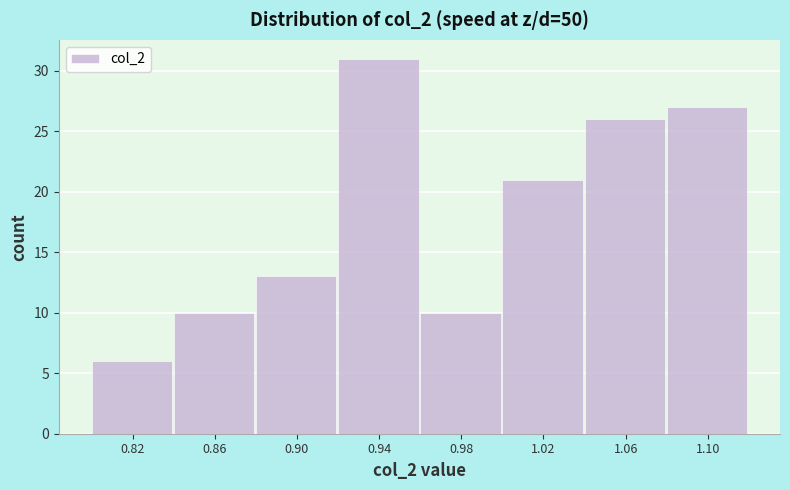

Reading left to right, list every bar in this chart as the range it spans on the x-axis followed by its height. The values are not printed on the chart, so give them approximately, as read against the axis.

0.80 to 0.84: 6
0.84 to 0.88: 10
0.88 to 0.92: 13
0.92 to 0.96: 31
0.96 to 1.00: 10
1.00 to 1.04: 21
1.04 to 1.08: 26
1.08 to 1.12: 27